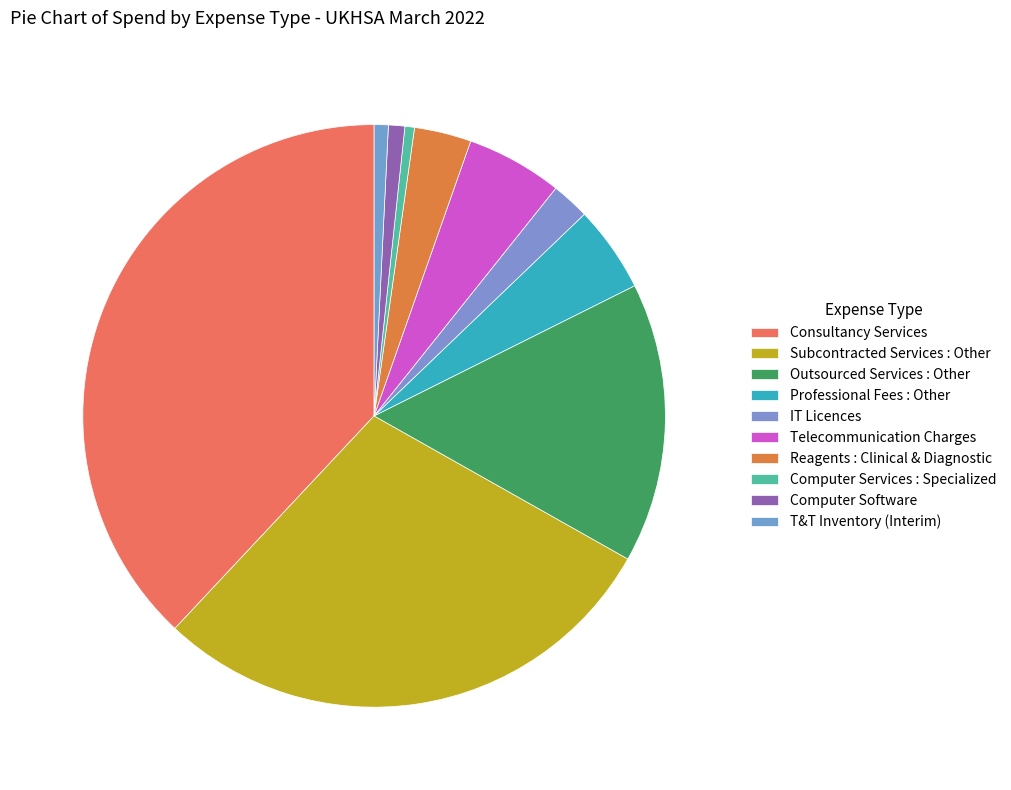

Is it true that Subcontracted Services : Other is 35% of the pie?

False